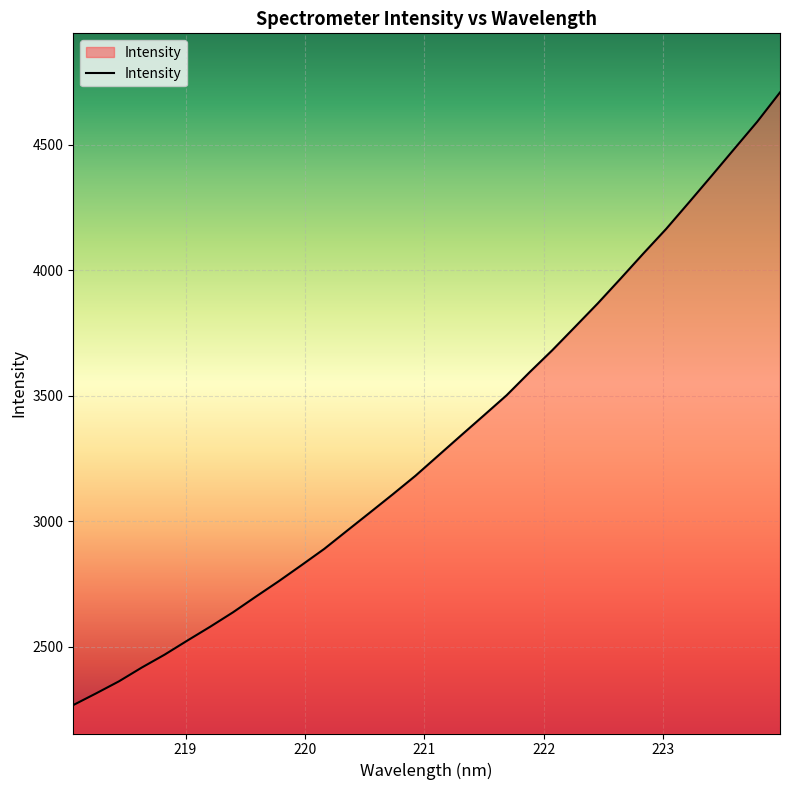

What is the average value?

3315.7